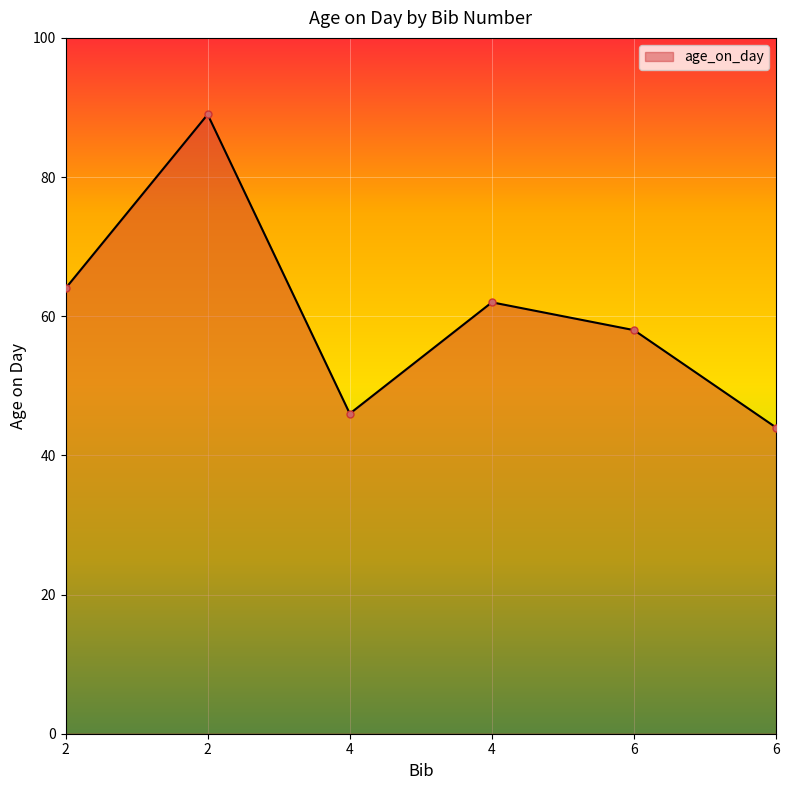

What is the sum of the values at 2 and 4?

151